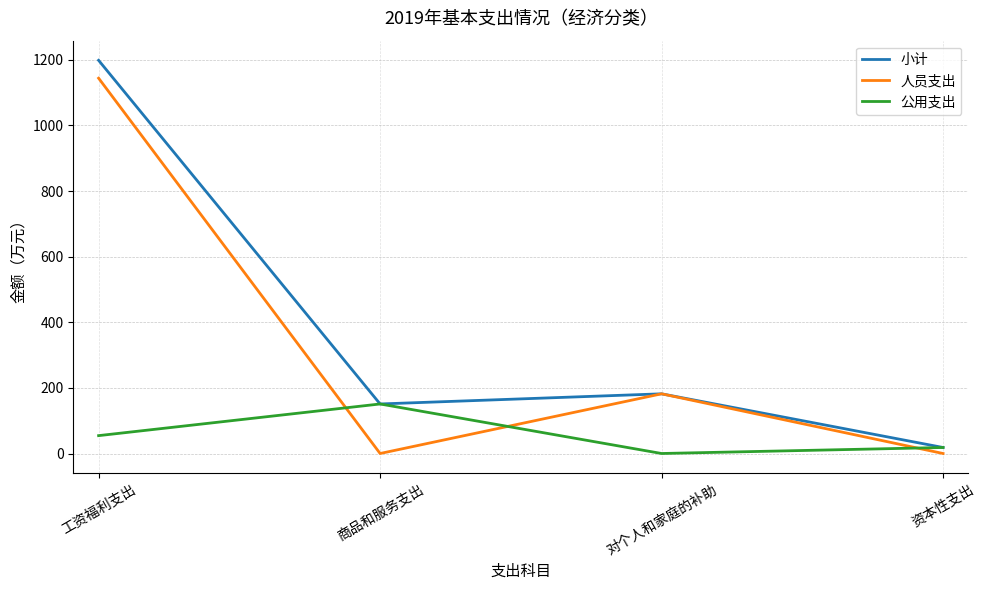

The value of 小计 at 对个人和家庭的补助 is 182.0. True or false?

True